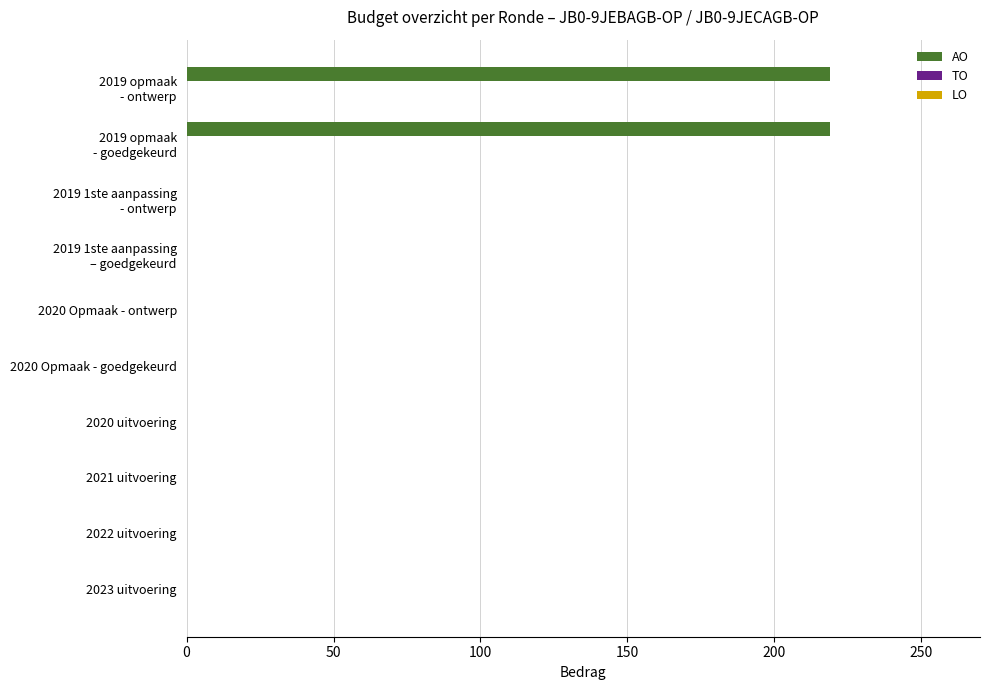

What is the sum of all values?

438